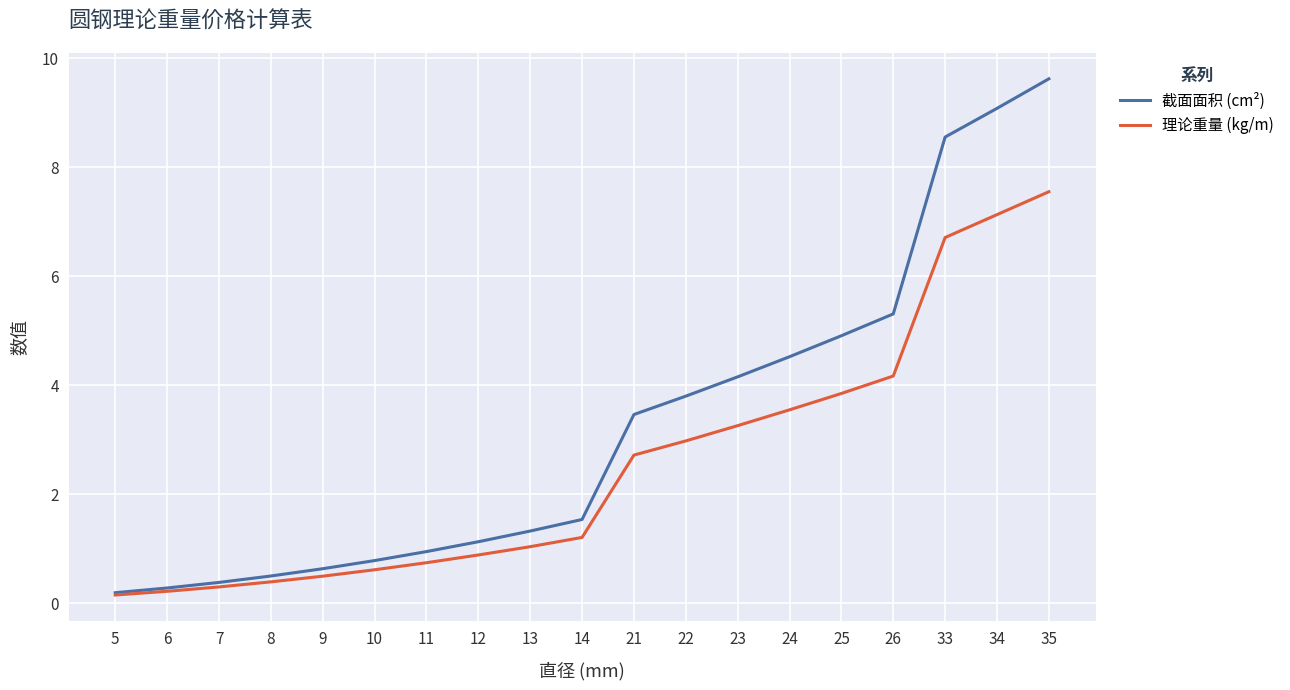

At 12, list the series in order from largest to smallest.

截面面积 (cm²), 理论重量 (kg/m)